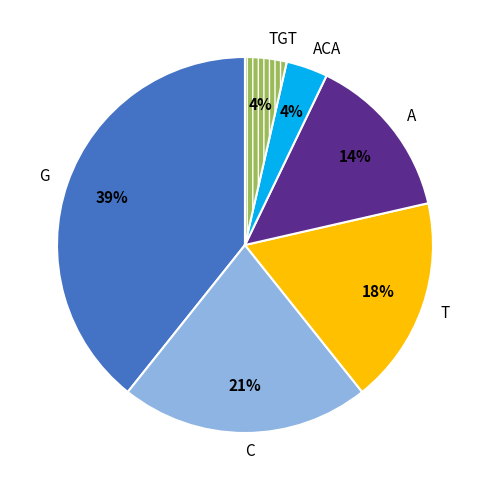

How many slices are in this pie chart?

6